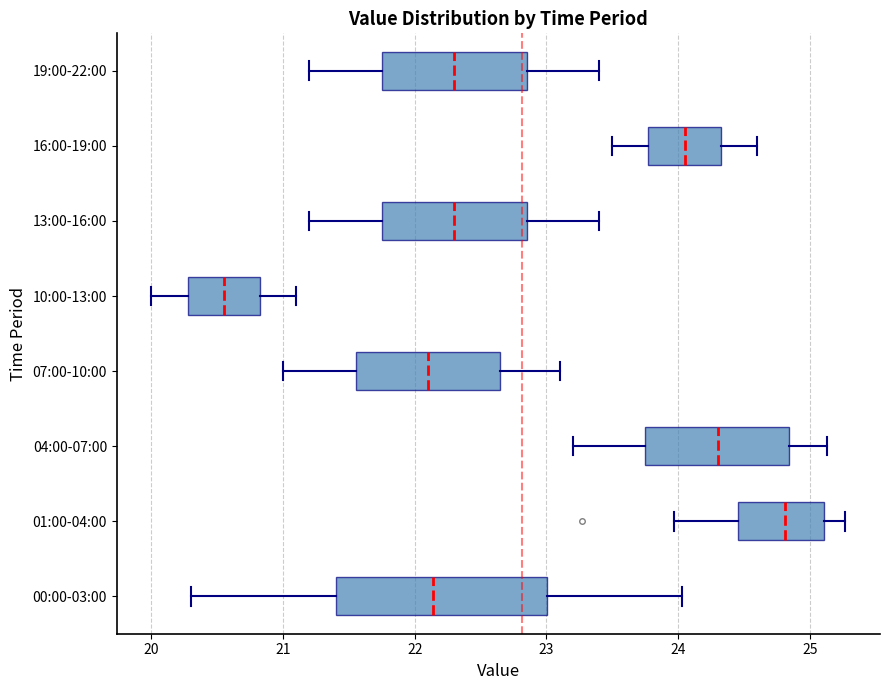

Where does the left whisker of the box for 00:00-03:00 end on the x-axis? The values are not printed on the chart, so give them approximately, as read against the axis.

20.3